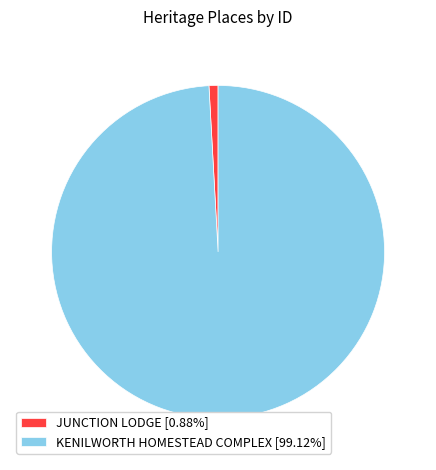

The KENILWORTH HOMESTEAD COMPLEX slice represents 99% of the pie. True or false?

True